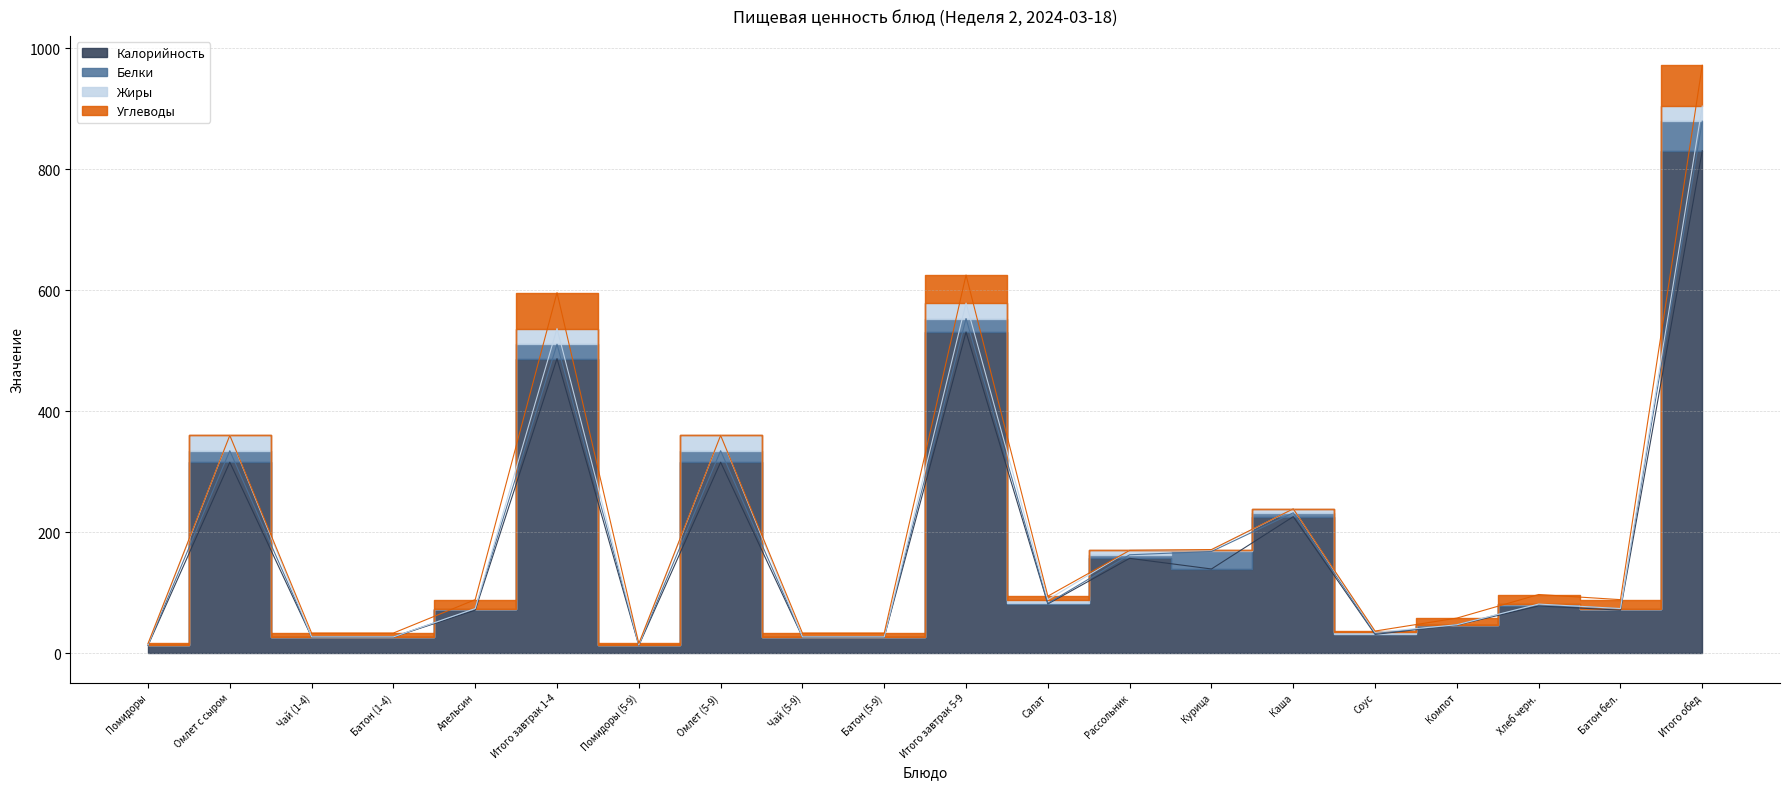

Is it true that Белки equals 0.2 at Компот?

True